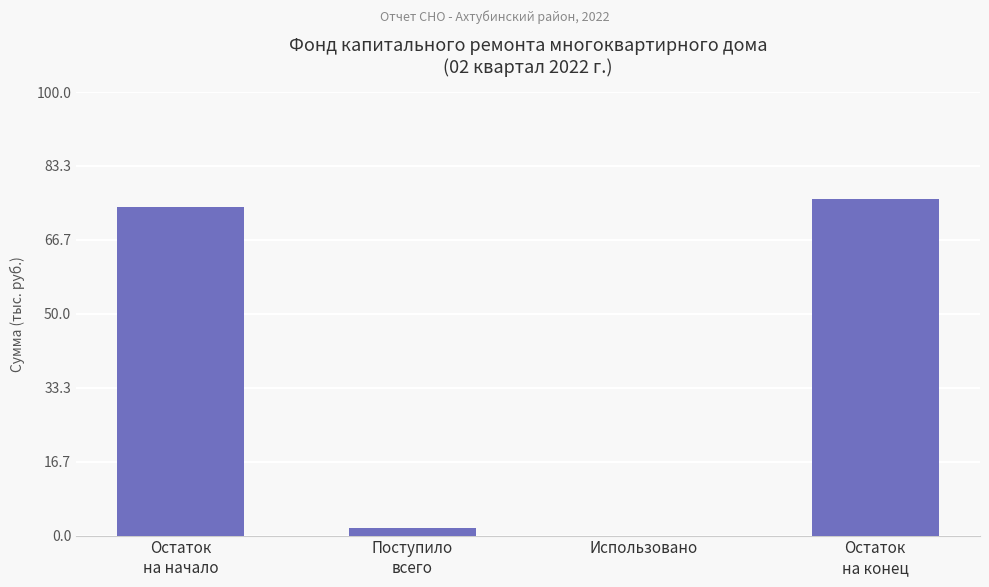

Are the bars grouped side by side (vs. stacked)?

No